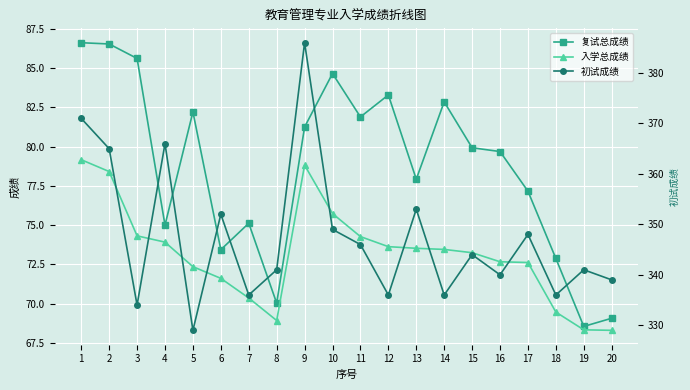

Reading left to right, transcribe all the data shown in this chart.

复试总成绩: 1=86.6	2=86.5	3=85.6	4=75.0	5=82.2	6=73.4	7=75.1	8=70.0	9=81.2	10=84.6	11=81.9	12=83.3	13=77.9	14=82.8	15=79.9	16=79.7	17=77.2	18=72.9	19=68.6	20=69.1
入学总成绩: 1=79.2	2=78.4	3=74.3	4=73.9	5=72.4	6=71.6	7=70.4	8=68.9	9=78.8	10=75.7	11=74.3	12=73.6	13=73.5	14=73.5	15=73.2	16=72.7	17=72.6	18=69.5	19=68.3	20=68.3
初试成绩: 1=371.0	2=365.0	3=334.0	4=366.0	5=329.0	6=352.0	7=336.0	8=341.0	9=386.0	10=349.0	11=346.0	12=336.0	13=353.0	14=336.0	15=344.0	16=340.0	17=348.0	18=336.0	19=341.0	20=339.0